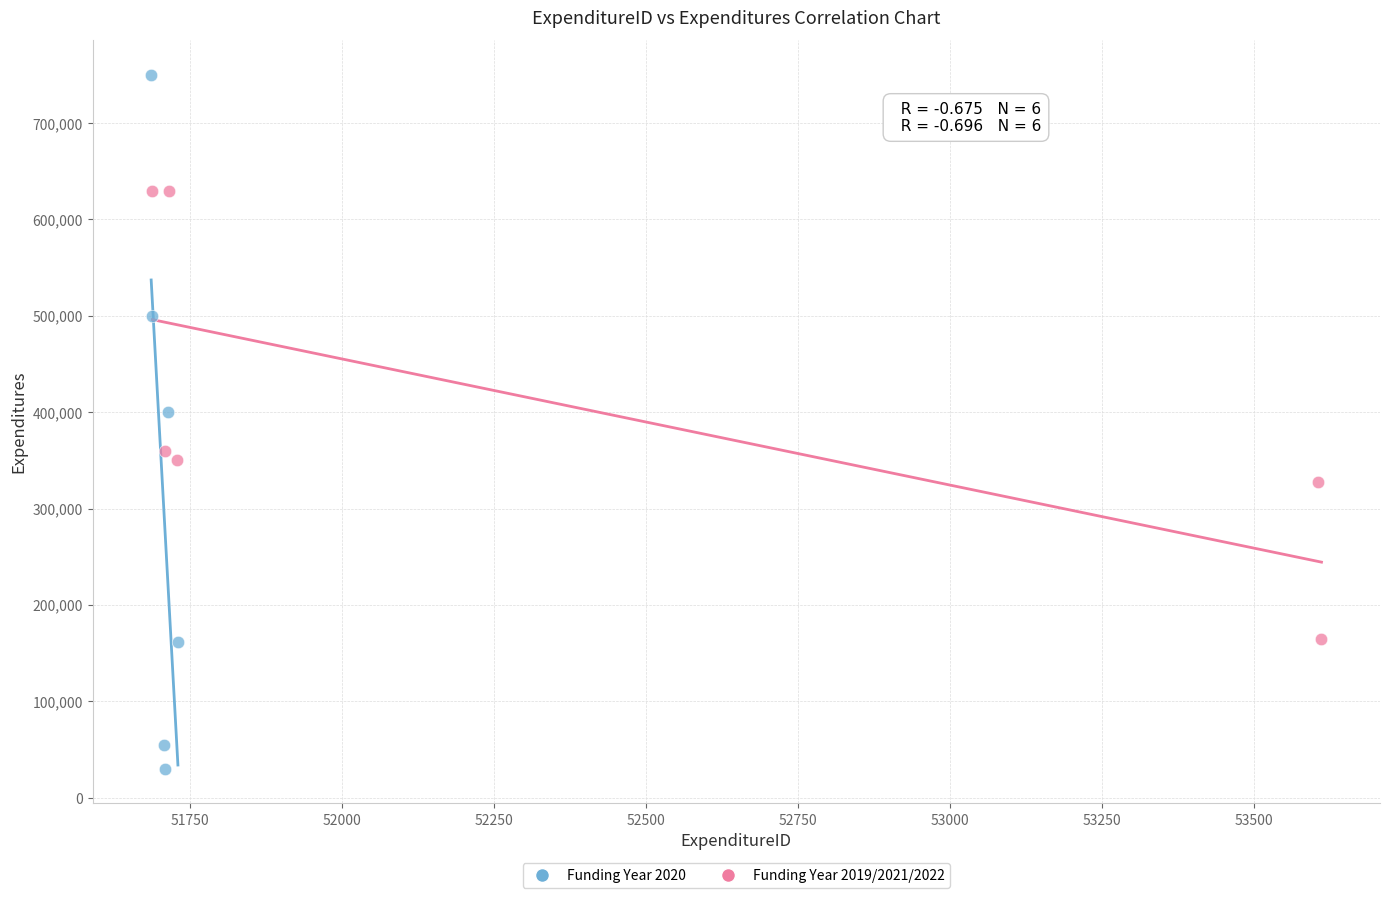

What are all the series names shown in the legend?

Funding Year 2020, Funding Year 2019/2021/2022